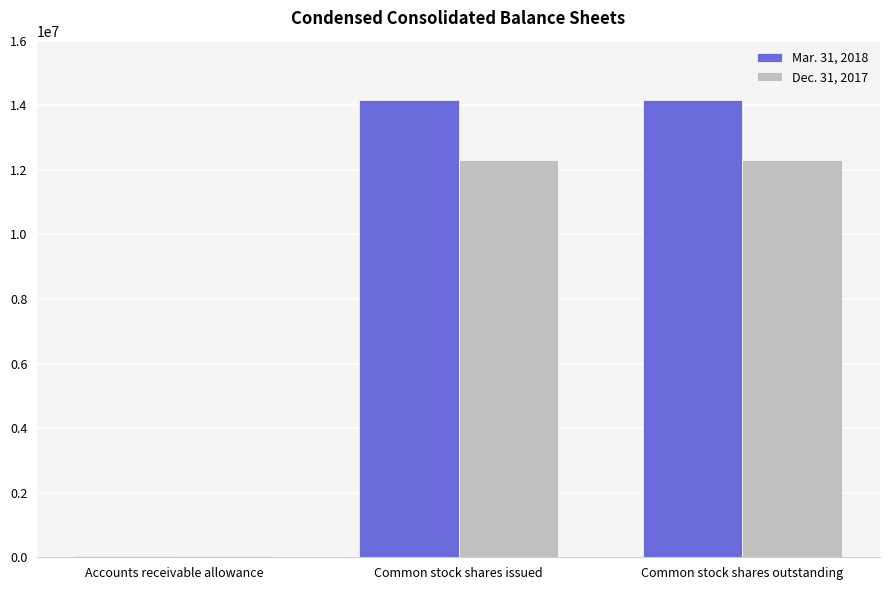

Are the bars horizontal?

No